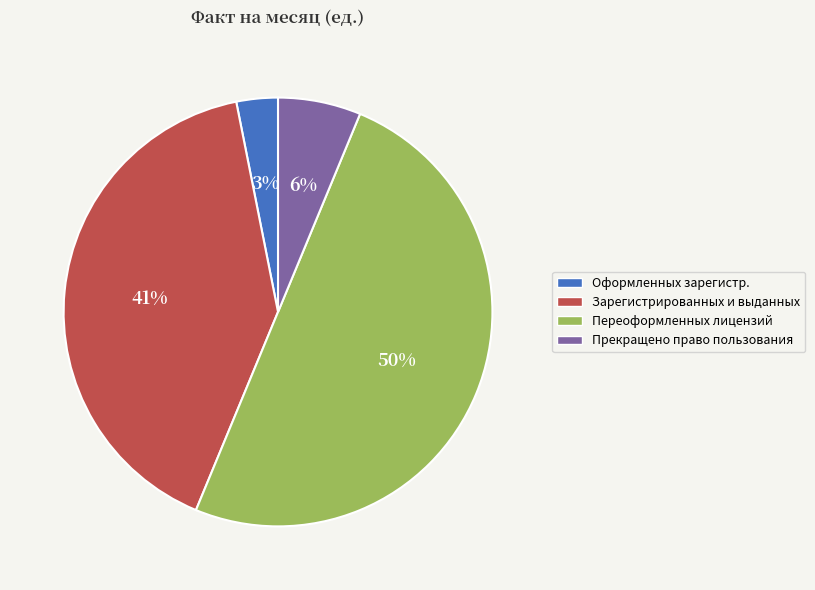

To the nearest percent, what percentage of the pie is Переоформленных лицензий?

50%